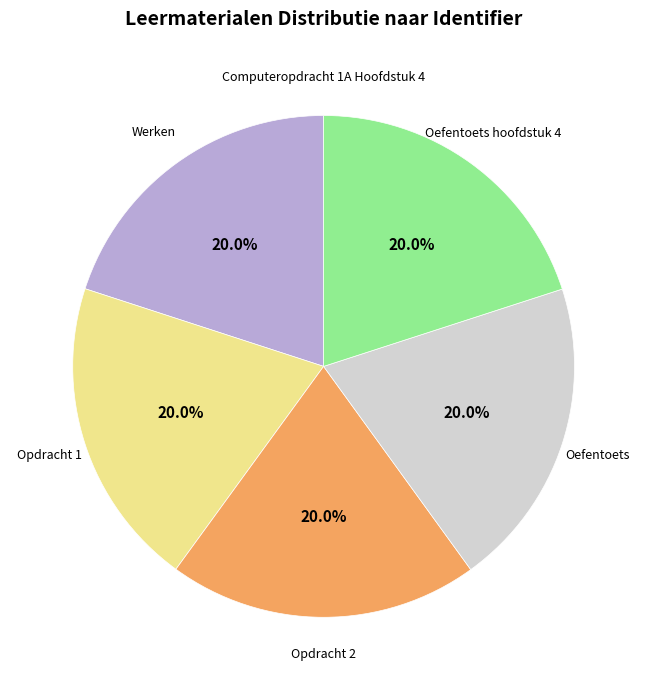

To the nearest percent, what is the average slice percentage?

17%